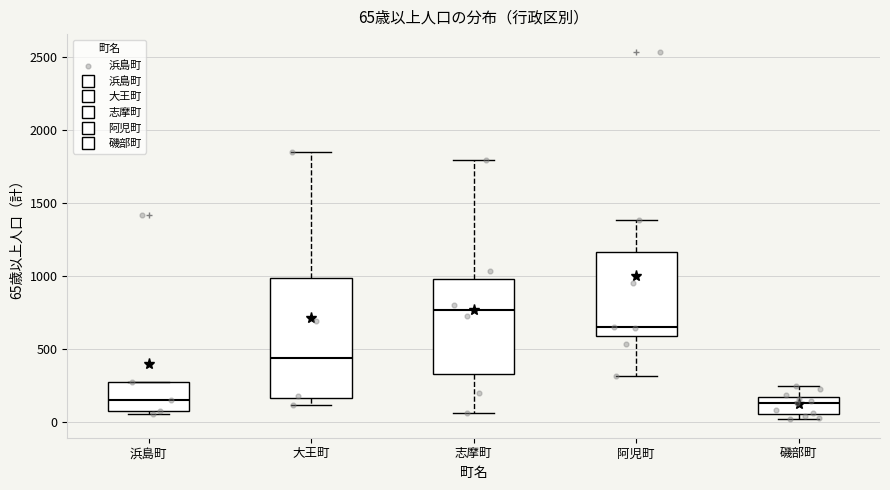

Comparing the boxes themselves (not the whiskers), which one is the tallest?

大王町